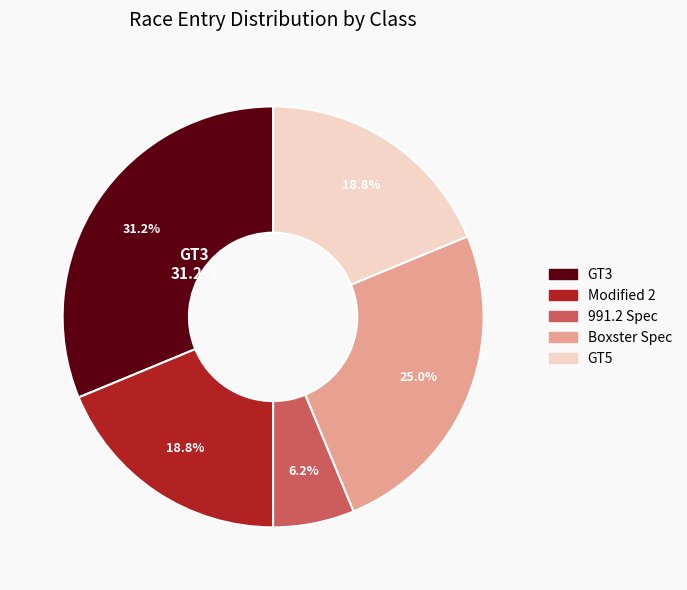

Which category has the biggest portion of the pie?

GT3